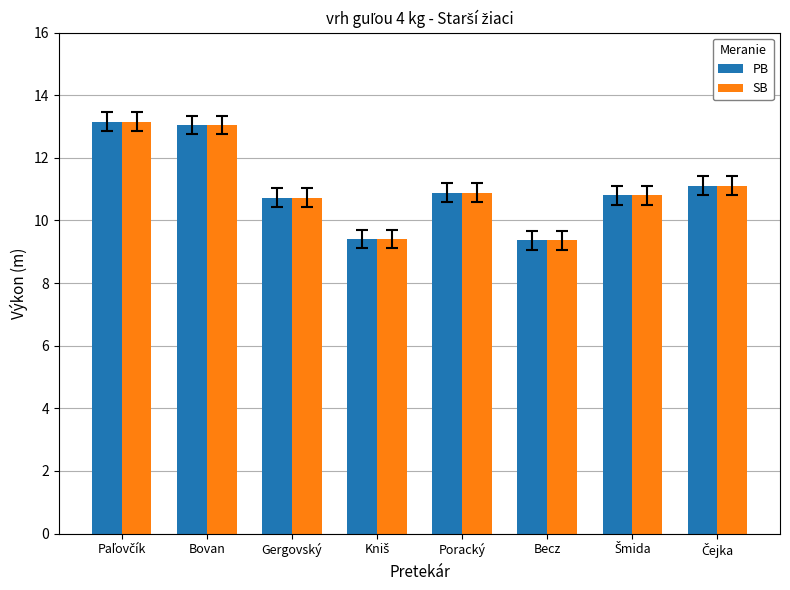

Read the PB value at Becz.

9.4